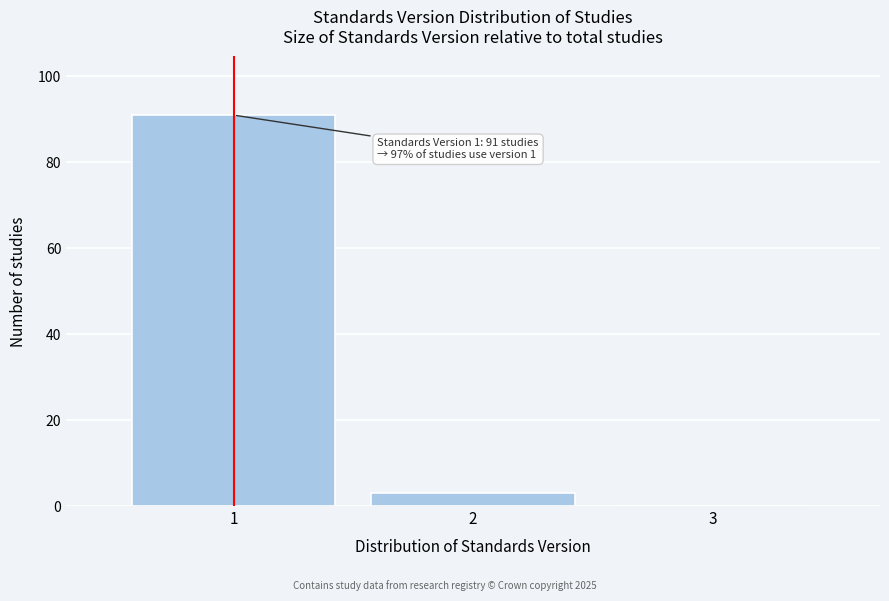

Reading left to right, what are all the values shown in this chart?

1=91	2=3	3=0